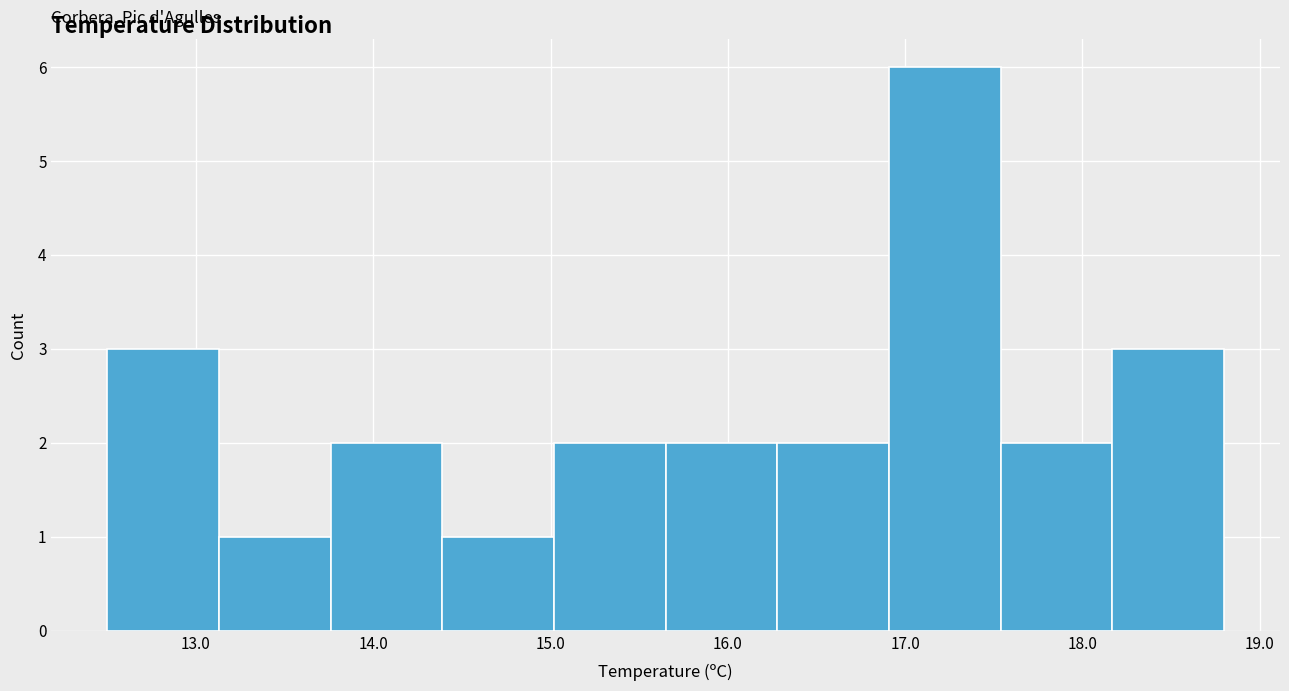

Reading left to right, transcribe this chart: for each bar, give the range it covers on the x-axis and its height. Neither the bar edges nor the heights are printed on the chart, so give them approximately, as read against the axes.

12.50 to 13.13: 3
13.13 to 13.76: 1
13.76 to 14.39: 2
14.39 to 15.02: 1
15.02 to 15.65: 2
15.65 to 16.28: 2
16.28 to 16.91: 2
16.91 to 17.54: 6
17.54 to 18.17: 2
18.17 to 18.80: 3